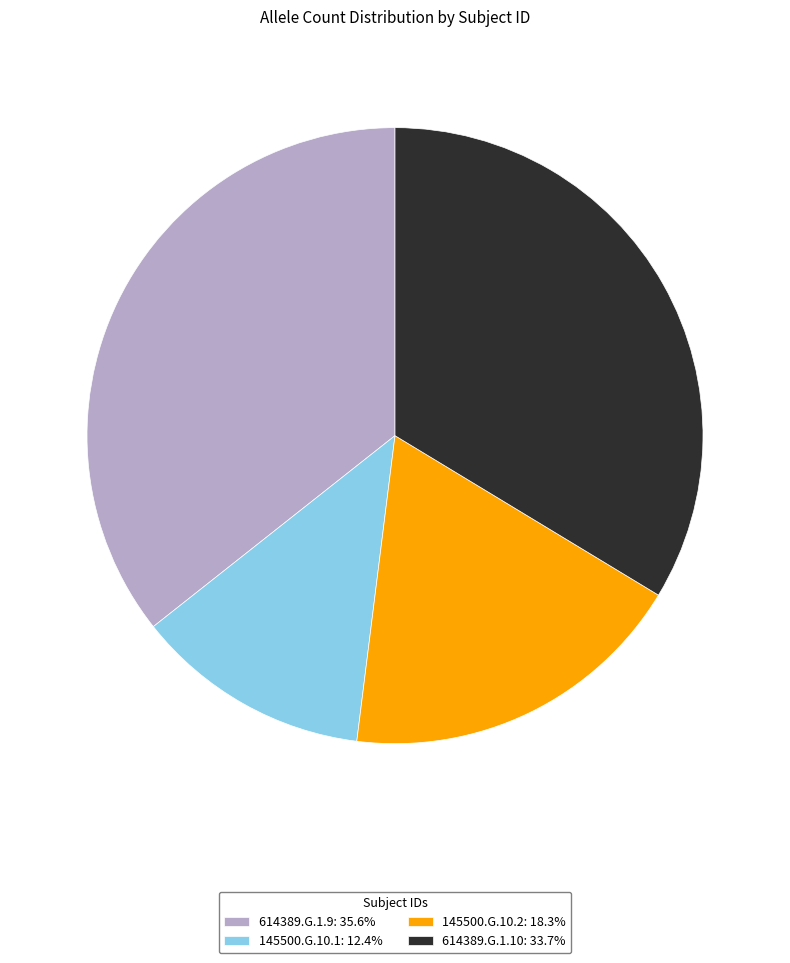

Is the sum of 614389.G.1.10: 33.7% and 614389.G.1.9: 35.6% greater than half?

Yes